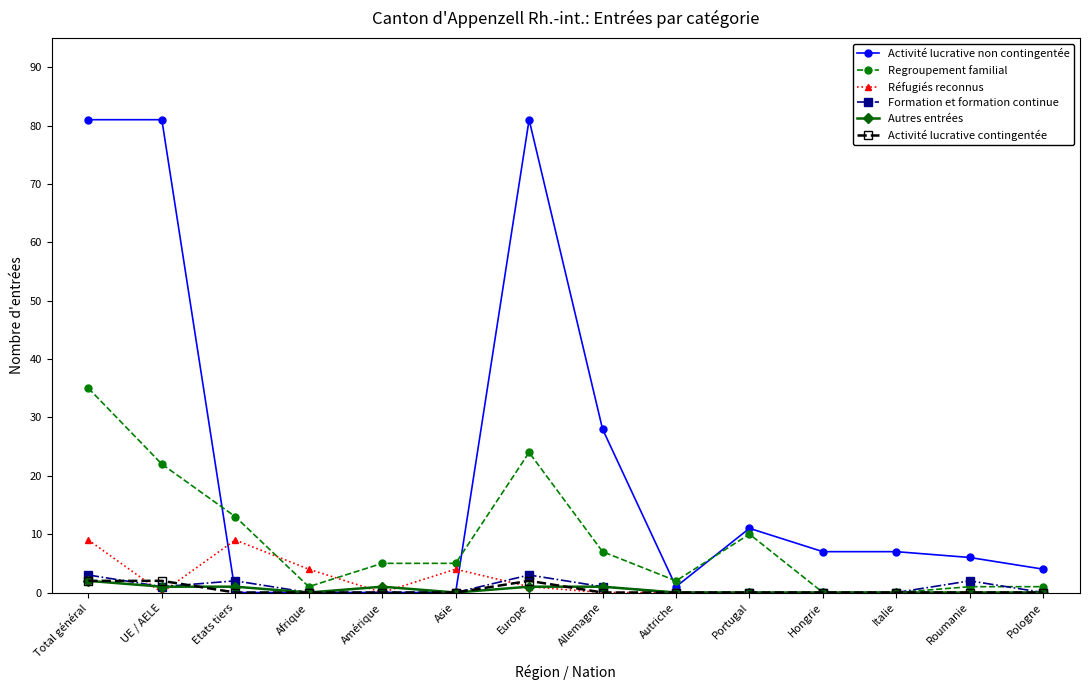

Reading right to left, extract all data points from this chart.

Activité lucrative non contingentée: 4	6	7	7	11	1	28	81	0	0	0	0	81	81
Regroupement familial: 1	1	0	0	10	2	7	24	5	5	1	13	22	35
Réfugiés reconnus: 0	0	0	0	0	0	0	1	4	0	4	9	0	9
Formation et formation continue: 0	2	0	0	0	0	1	3	0	0	0	2	1	3
Autres entrées: 0	0	0	0	0	0	1	1	0	1	0	1	1	2
Activité lucrative contingentée: 0	0	0	0	0	0	0	2	0	0	0	0	2	2